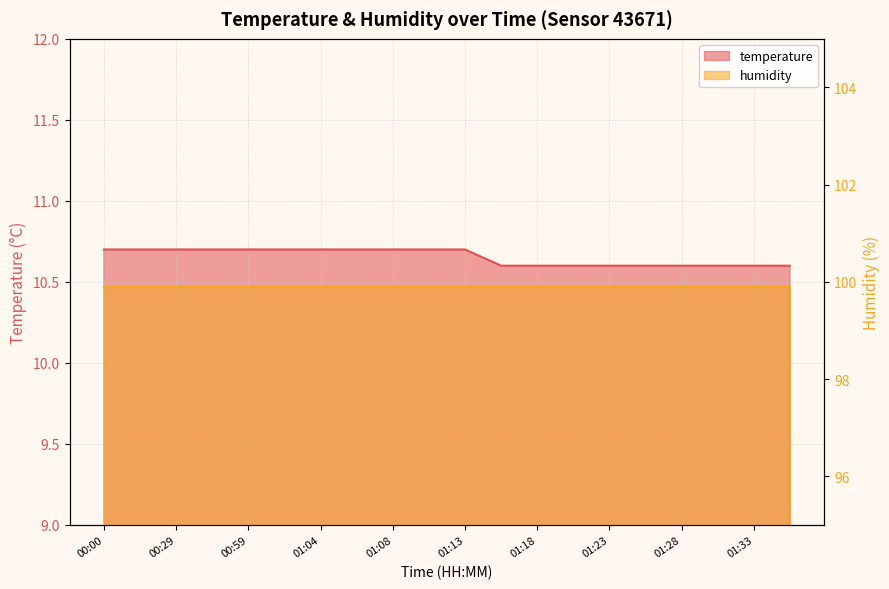

Rank the categories by value from highest to lowest.

00:00, 00:15, 00:29, 00:44, 00:59, 01:01, 01:04, 01:06, 01:08, 01:11, 01:13, 01:16, 01:18, 01:21, 01:23, 01:26, 01:28, 01:30, 01:33, 01:35